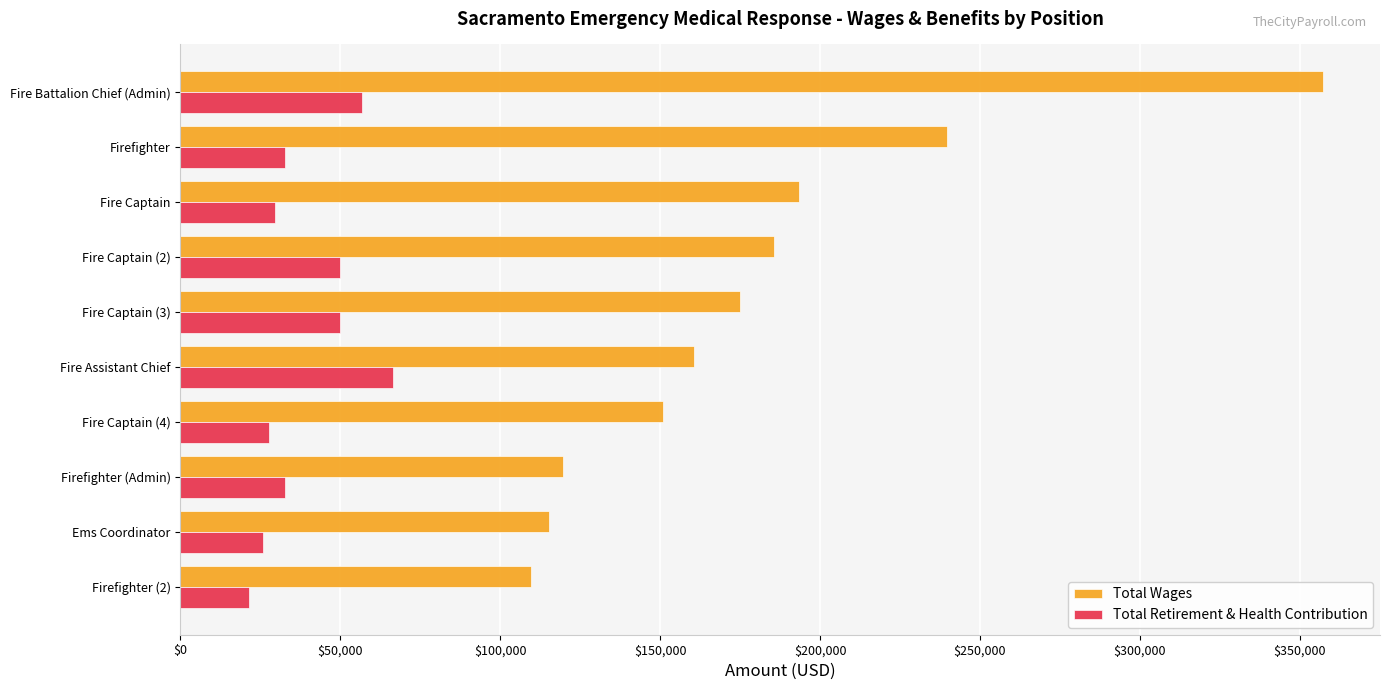

What are all the series names shown in the legend?

Total Wages, Total Retirement & Health Contribution